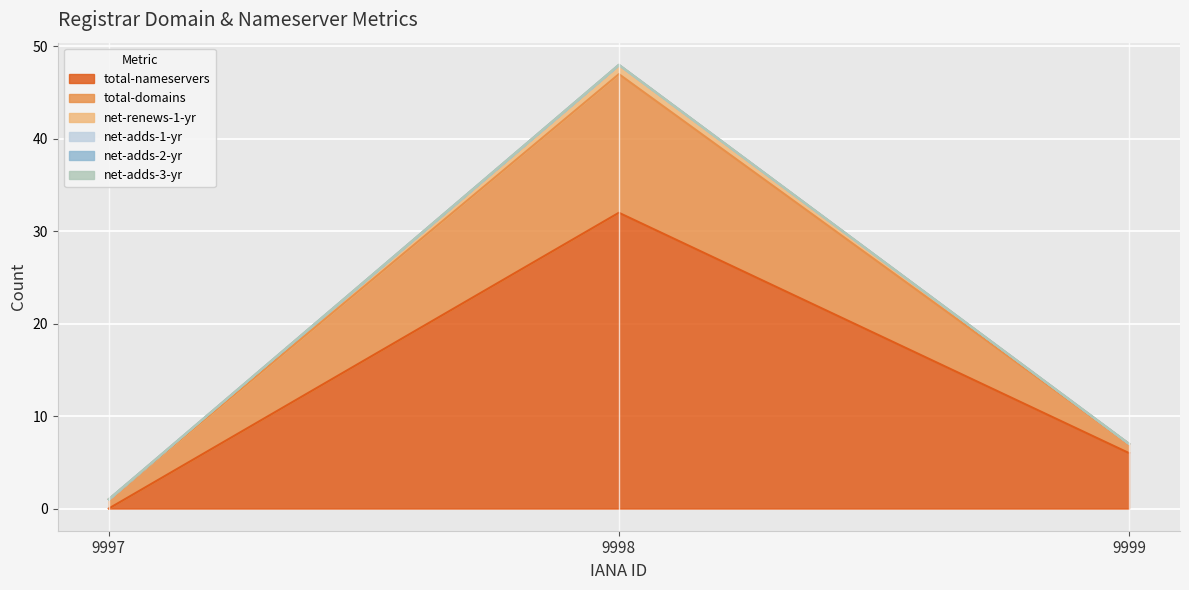

What is the sum of all net-renews-1-yr values?

56